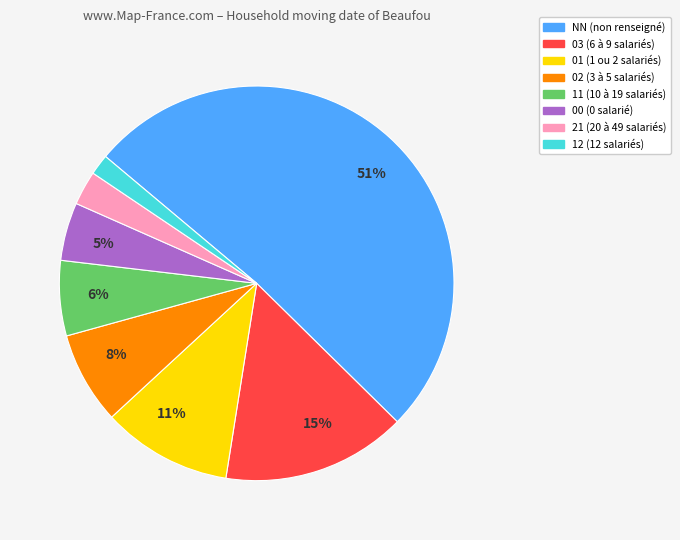

Combined, do 21 (20 à 49 salariés) and 02 (3 à 5 salariés) account for over 50%?

No